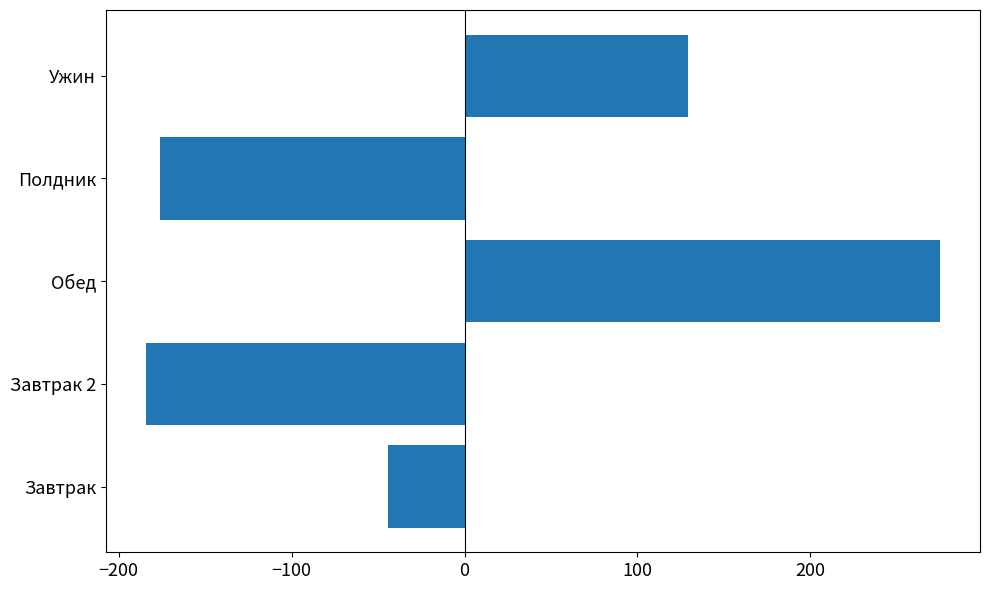

What is the difference between the maximum and second lowest values?

451.2